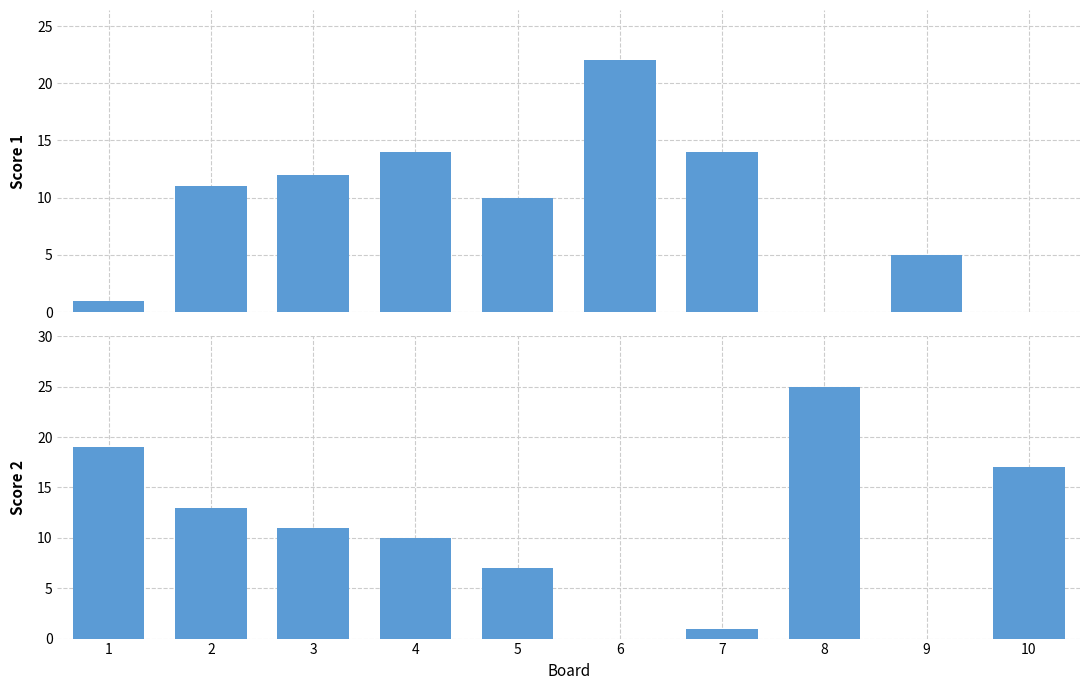

Reading left to right, transcribe all the data shown in this chart.

Score 1: 1=1	2=11	3=12	4=14	5=10	6=22	7=14	8=0	9=5	10=0
Score 2: 1=19	2=13	3=11	4=10	5=7	6=0	7=1	8=25	9=0	10=17